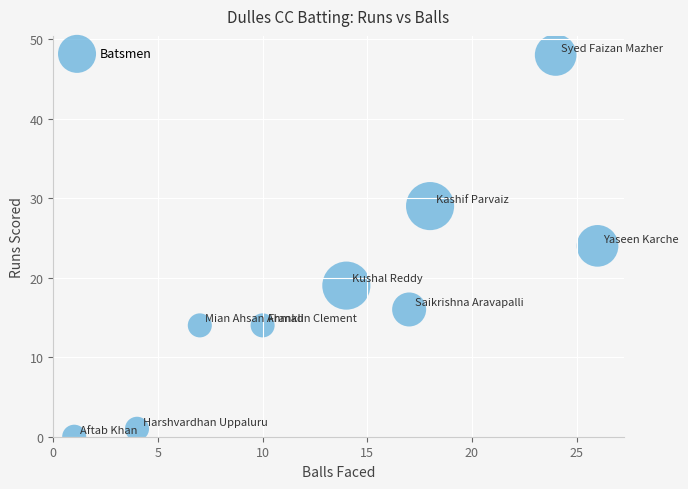

What is the range of X values (max minus min)?

25